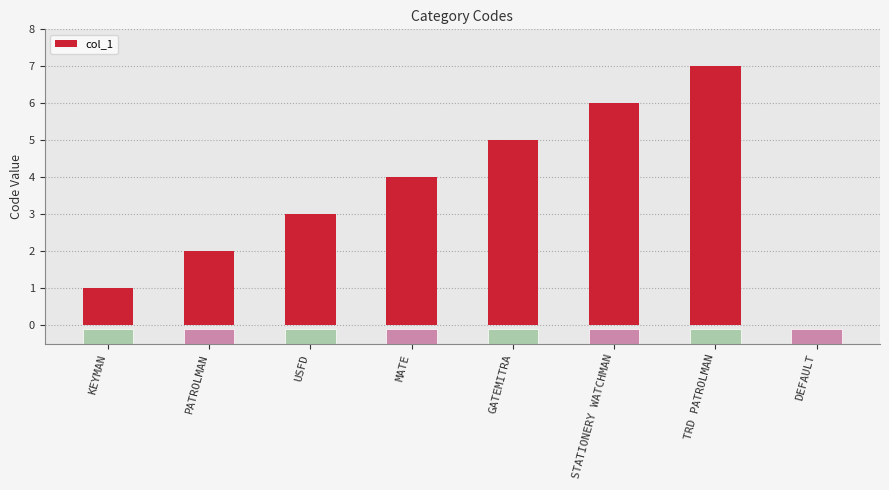

What is the value of the 1st bar from the left?

1